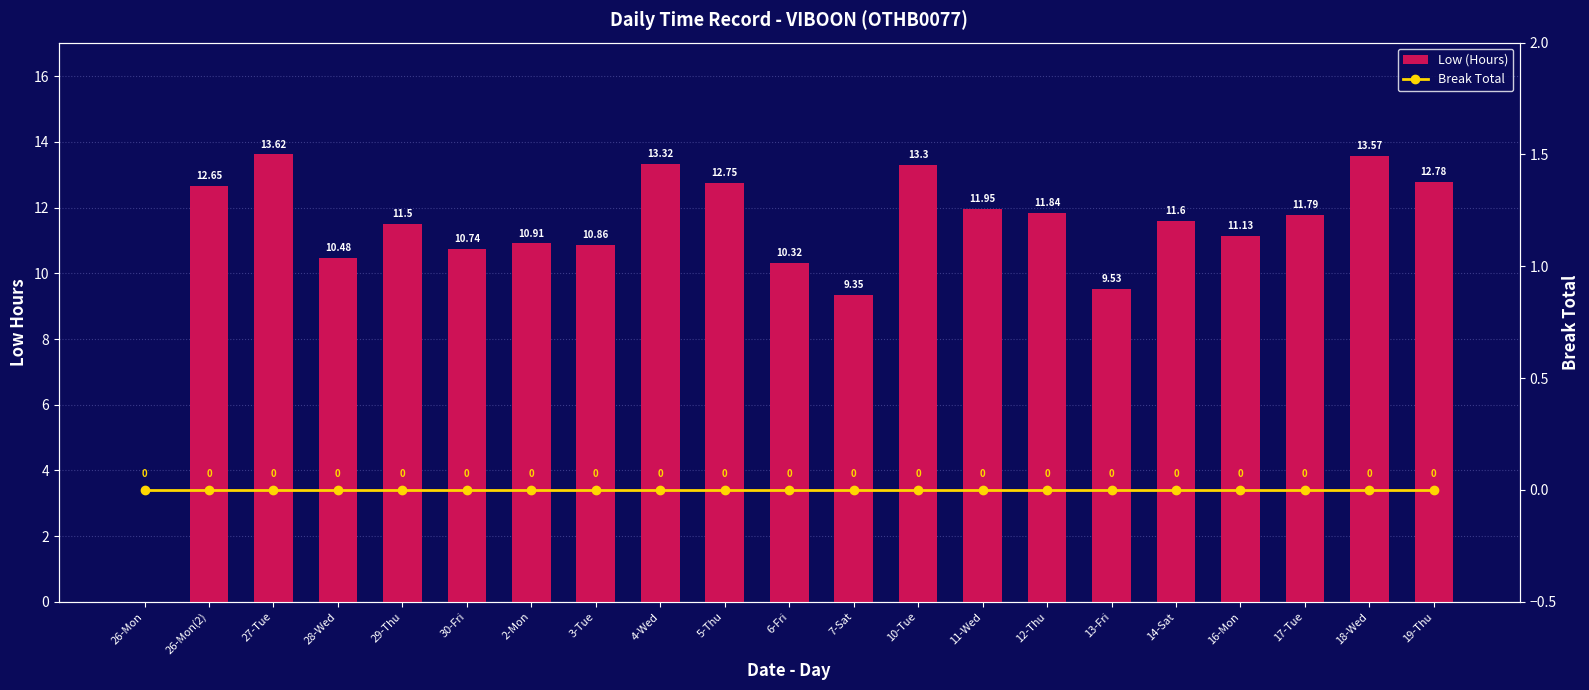

Between 30-Fri and 16-Mon, which is larger?

16-Mon